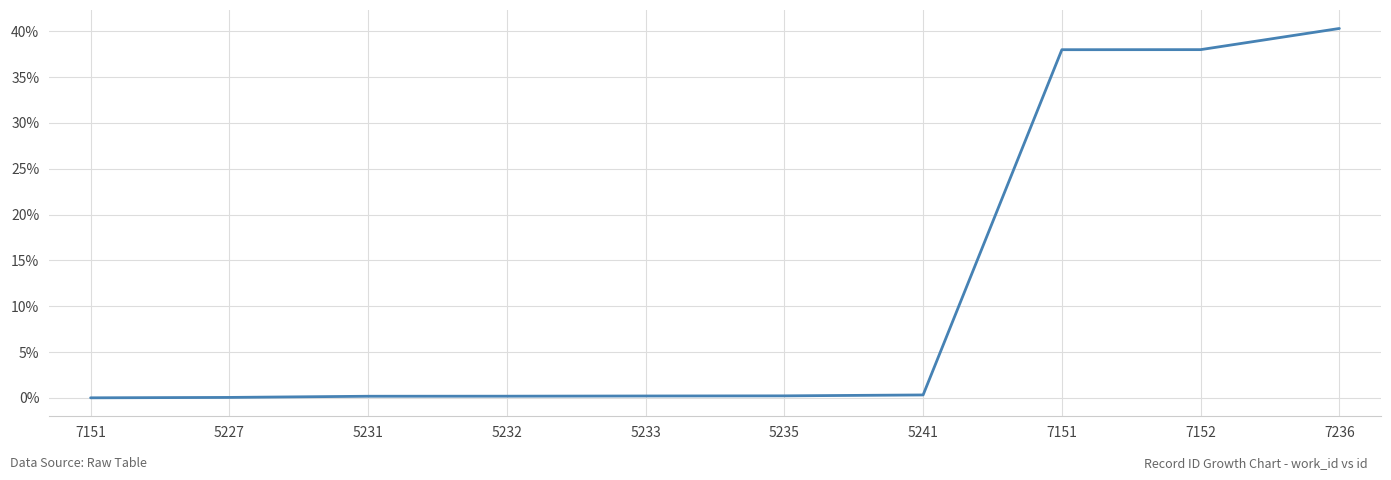

Is this an area chart (filled region under the line)?

No